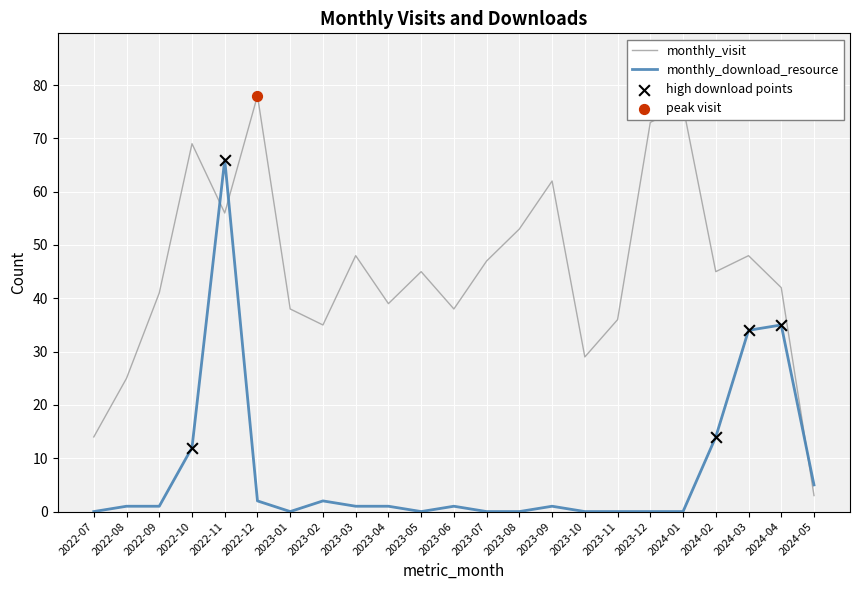

What is the total value across all series at 2023-06?

39